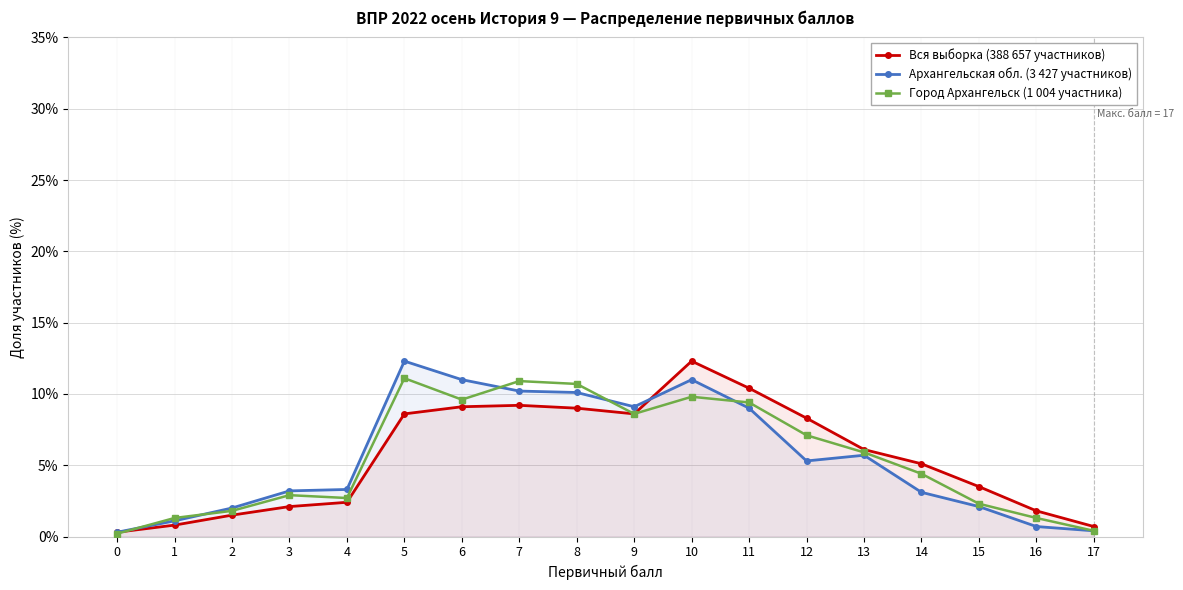

Between 15 and 16, which series saw the biggest shift?

Вся выборка (388 657 участников)